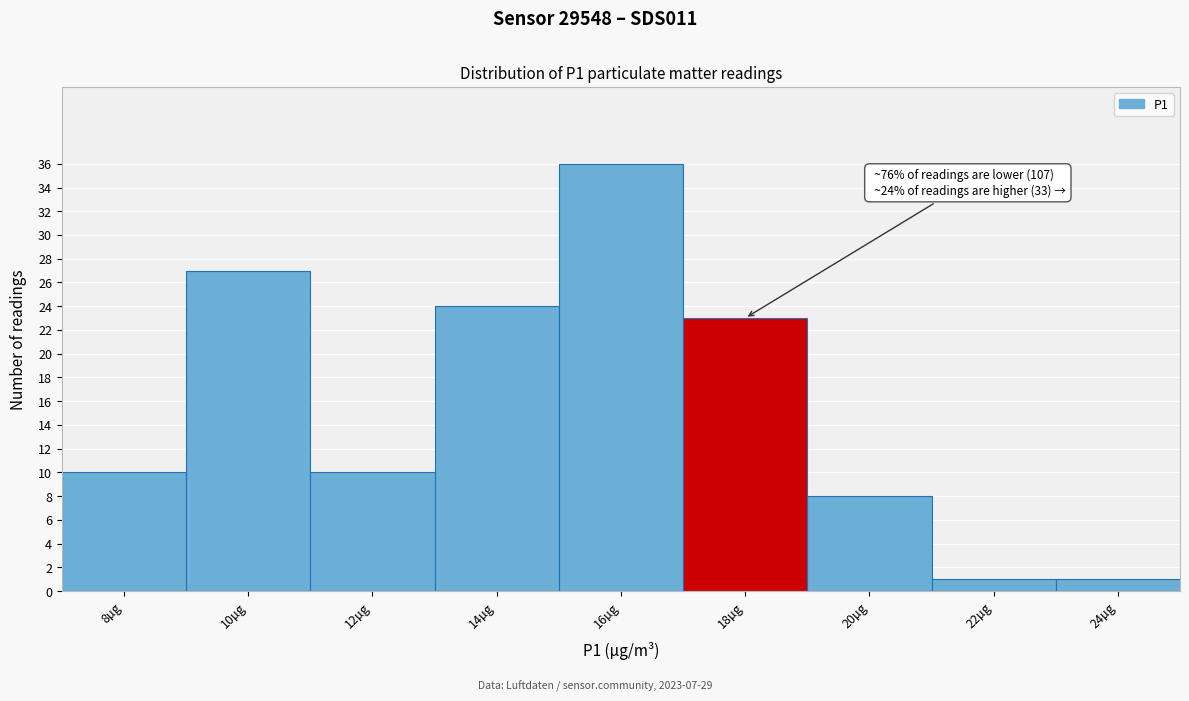

Reading left to right, what are all the values shown in this chart?

8µg=10	10µg=27	12µg=10	14µg=24	16µg=36	18µg=23	20µg=8	22µg=1	24µg=1